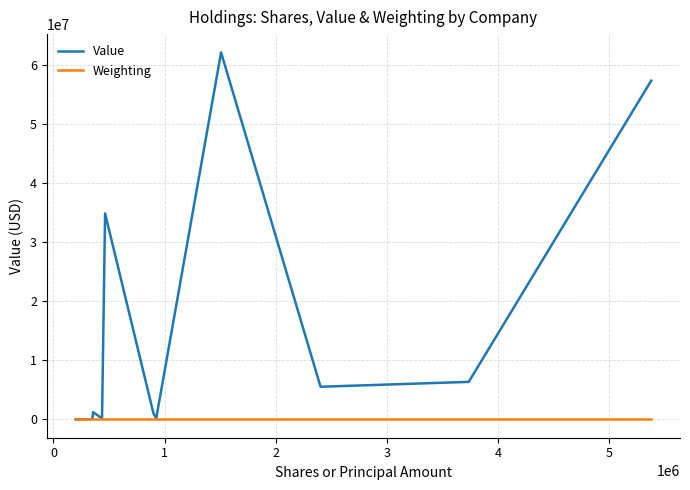

How many lines are shown in the chart?

2